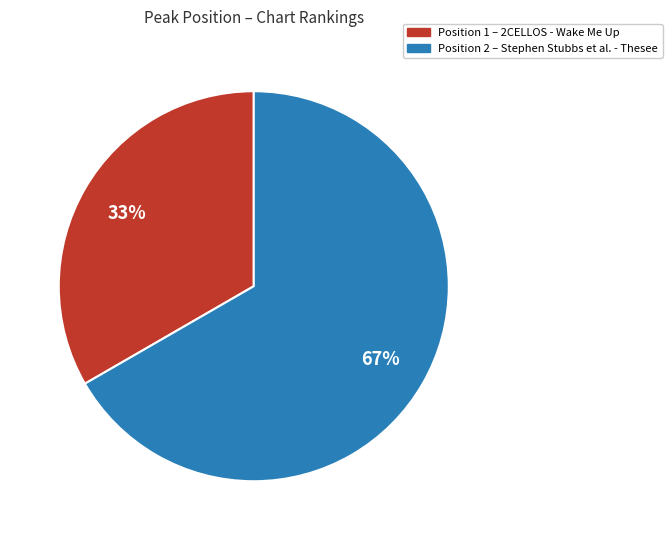

Does any single category account for the majority?

Yes